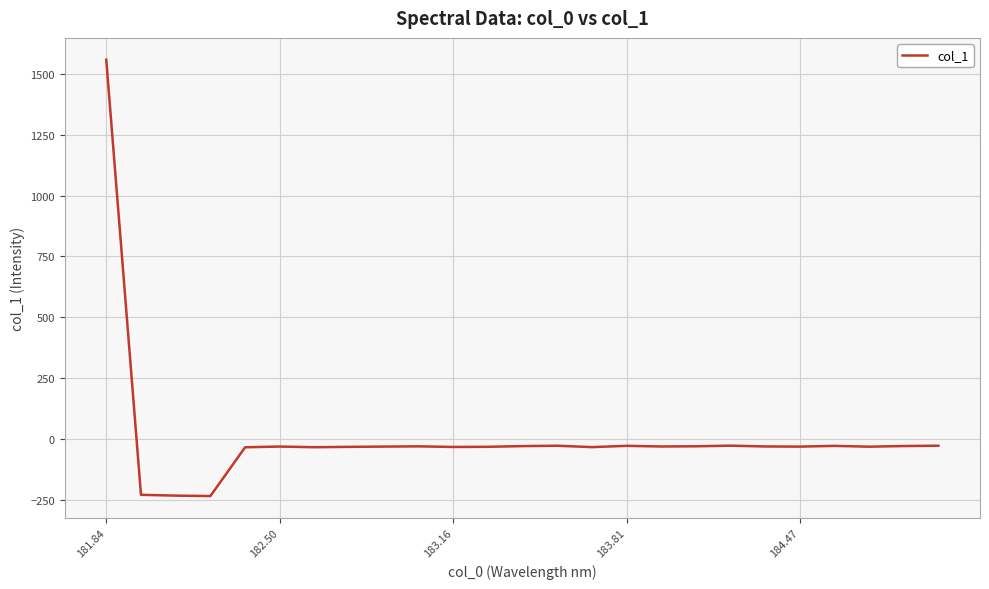

What is the minimum value shown in the chart?

-233.9